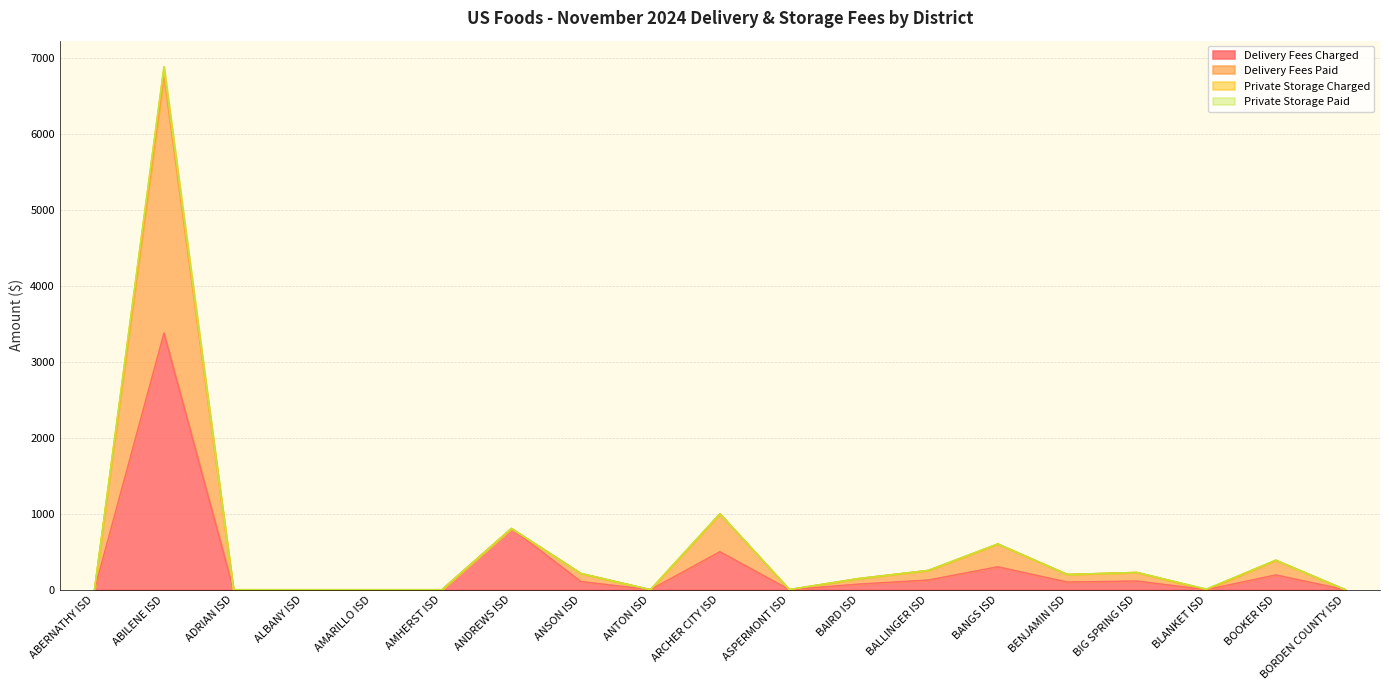

What is the difference between the highest and lowest values at BOOKER ISD?

194.0